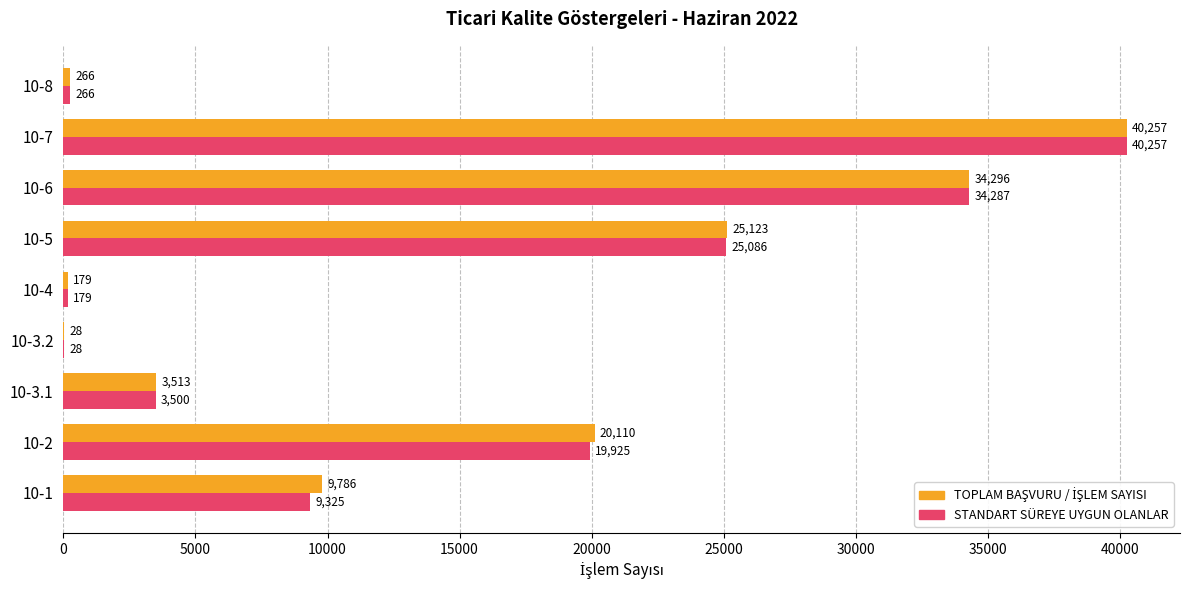

Which series changed the most between 10-3.1 and 10-7?

STANDART SÜREYE UYGUN OLANLAR